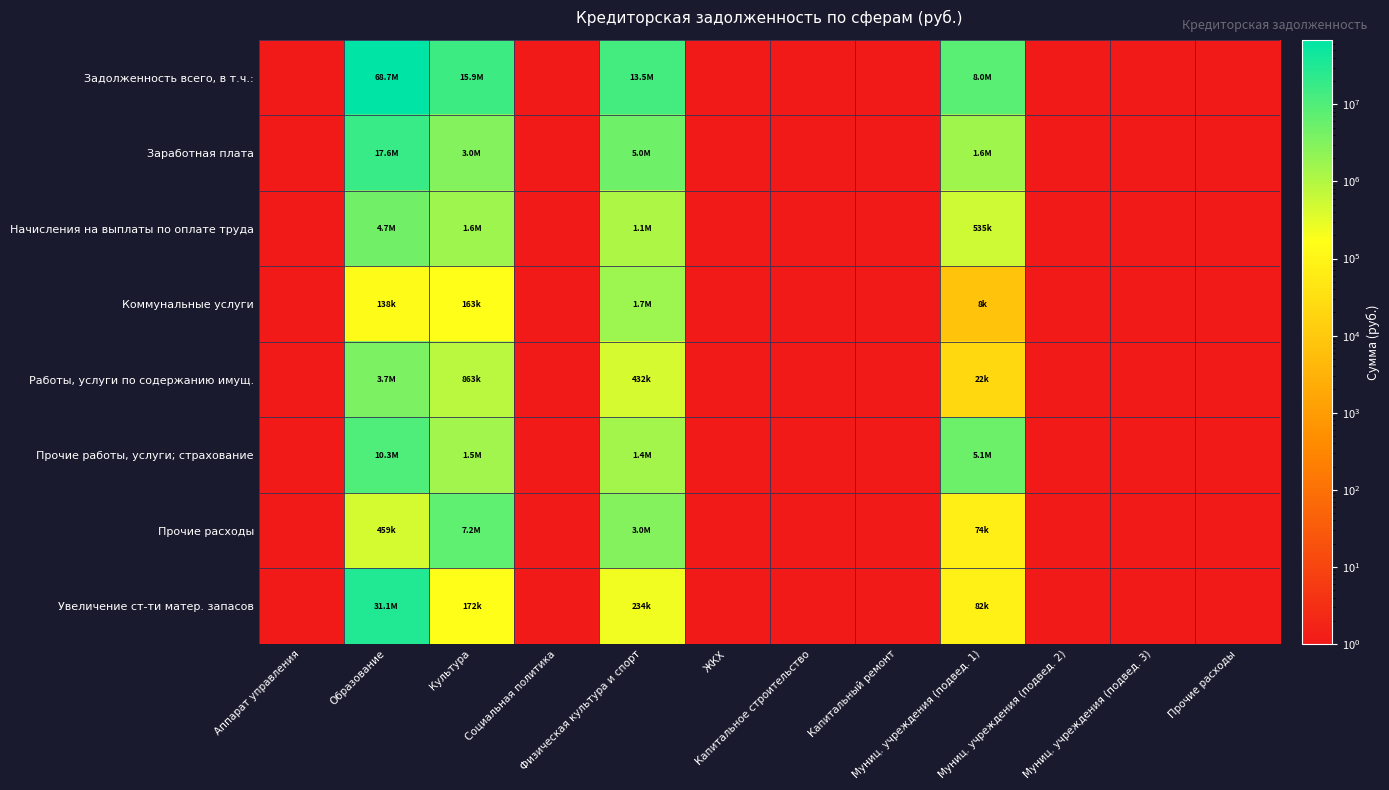

Reading right to left, extract all data points from this chart.

Задолженность всего, в т.ч.:: Прочие расходы=1.0	Муниц. учреждения (подвед. 3)=1.0	Муниц. учреждения (подвед. 2)=1.0	Муниц. учреждения (подвед. 1)=8023510.1	Капитальный ремонт=1.0	Капитальное строительство=1.0	ЖКХ=1.0	Физическая культура и спорт=13469063.0	Социальная политика=1.0	Культура=15908862.1	Образование=68711205.5	Аппарат управления=1.0
Заработная плата: Прочие расходы=1.0	Муниц. учреждения (подвед. 3)=1.0	Муниц. учреждения (подвед. 2)=1.0	Муниц. учреждения (подвед. 1)=1572495.8	Капитальный ремонт=1.0	Капитальное строительство=1.0	ЖКХ=1.0	Физическая культура и спорт=4994758.1	Социальная политика=1.0	Культура=3039164.0	Образование=17609229.0	Аппарат управления=1.0
Начисления на выплаты по оплате труда: Прочие расходы=1.0	Муниц. учреждения (подвед. 3)=1.0	Муниц. учреждения (подвед. 2)=1.0	Муниц. учреждения (подвед. 1)=534980.1	Капитальный ремонт=1.0	Капитальное строительство=1.0	ЖКХ=1.0	Физическая культура и спорт=1134450.0	Социальная политика=1.0	Культура=1629715.5	Образование=4655778.1	Аппарат управления=1.0
Коммунальные услуги: Прочие расходы=1.0	Муниц. учреждения (подвед. 3)=1.0	Муниц. учреждения (подвед. 2)=1.0	Муниц. учреждения (подвед. 1)=7643.0	Капитальный ремонт=1.0	Капитальное строительство=1.0	ЖКХ=1.0	Физическая культура и спорт=1692819.3	Социальная политика=1.0	Культура=162849.4	Образование=137559.6	Аппарат управления=1.0
Работы, услуги по содержанию имущ.: Прочие расходы=1.0	Муниц. учреждения (подвед. 3)=1.0	Муниц. учреждения (подвед. 2)=1.0	Муниц. учреждения (подвед. 1)=22132.7	Капитальный ремонт=1.0	Капитальное строительство=1.0	ЖКХ=1.0	Физическая культура и спорт=431552.4	Социальная политика=1.0	Культура=863254.0	Образование=3655030.2	Аппарат управления=1.0
Прочие работы, услуги; страхование: Прочие расходы=1.0	Муниц. учреждения (подвед. 3)=1.0	Муниц. учреждения (подвед. 2)=1.0	Муниц. учреждения (подвед. 1)=5085723.8	Капитальный ремонт=1.0	Капитальное строительство=1.0	ЖКХ=1.0	Физическая культура и спорт=1445030.3	Социальная политика=1.0	Культура=1512730.4	Образование=10269161.1	Аппарат управления=1.0
Прочие расходы: Прочие расходы=1.0	Муниц. учреждения (подвед. 3)=1.0	Муниц. учреждения (подвед. 2)=1.0	Муниц. учреждения (подвед. 1)=73852.5	Капитальный ремонт=1.0	Капитальное строительство=1.0	ЖКХ=1.0	Физическая культура и спорт=3002464.0	Социальная политика=1.0	Культура=7165994.7	Образование=458796.4	Аппарат управления=1.0
Увеличение ст-ти матер. запасов: Прочие расходы=1.0	Муниц. учреждения (подвед. 3)=1.0	Муниц. учреждения (подвед. 2)=1.0	Муниц. учреждения (подвед. 1)=81653.4	Капитальный ремонт=1.0	Капитальное строительство=1.0	ЖКХ=1.0	Физическая культура и спорт=233973.4	Социальная политика=1.0	Культура=171600.4	Образование=31075100.4	Аппарат управления=1.0